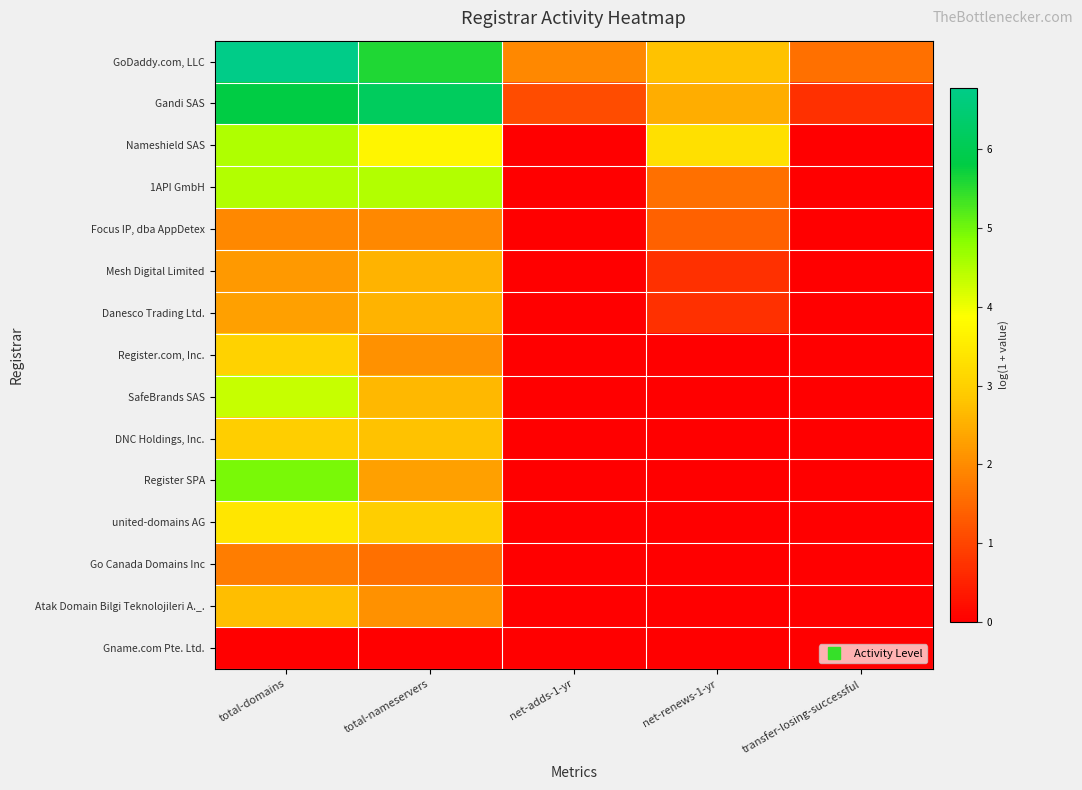

Which series changed the most between total-domains and total-nameservers?

Register SPA